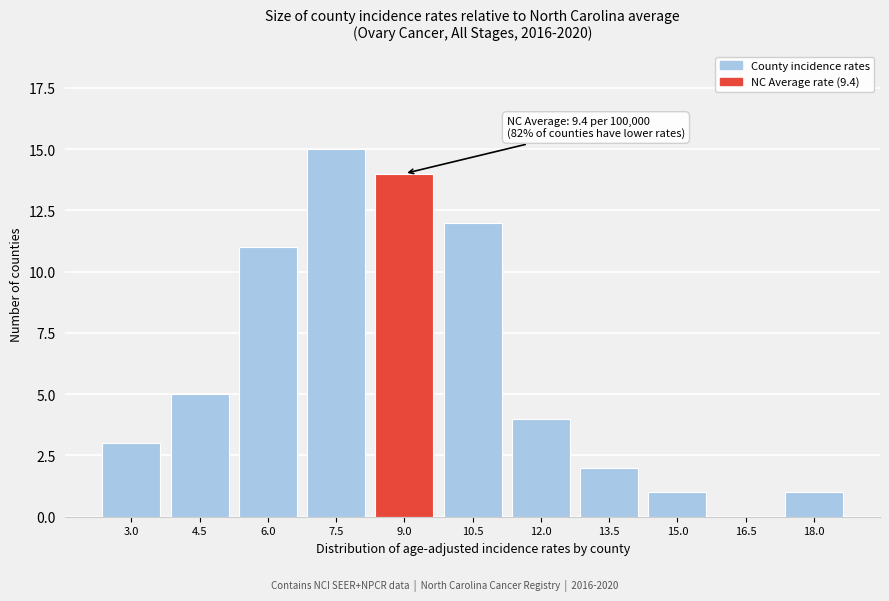

Reading left to right, extract all data points from this chart.

3.0=3	4.5=5	6.0=11	7.5=15	9.0=14	10.5=12	12.0=4	13.5=2	15.0=1	16.5=0	18.0=1